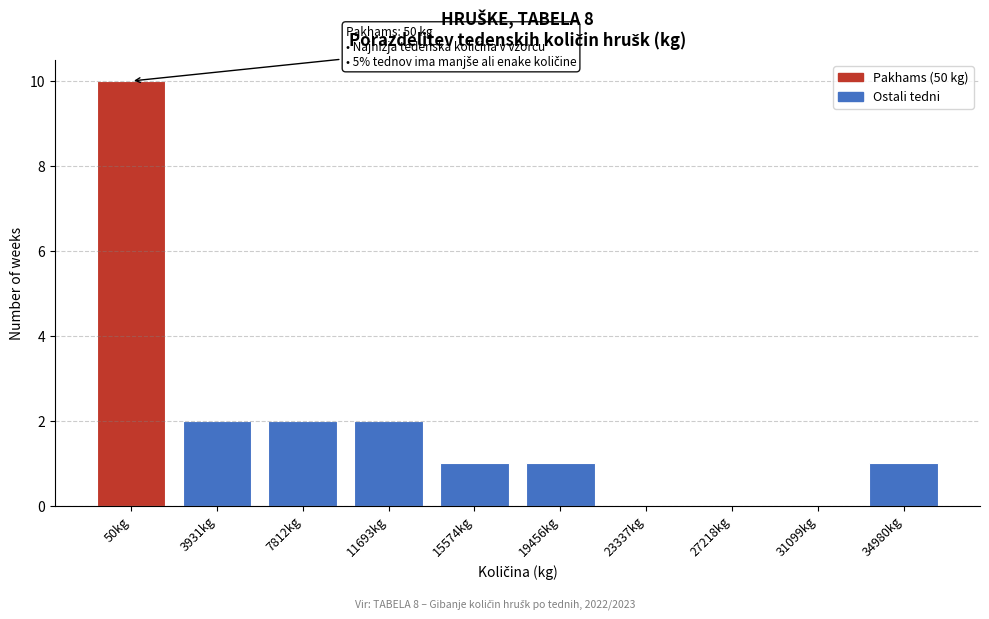

Reading right to left, list all the values displayed in this chart.

34980kg=1	31099kg=0	27218kg=0	23337kg=0	19456kg=1	15574kg=1	11693kg=2	7812kg=2	3931kg=2	50kg=10